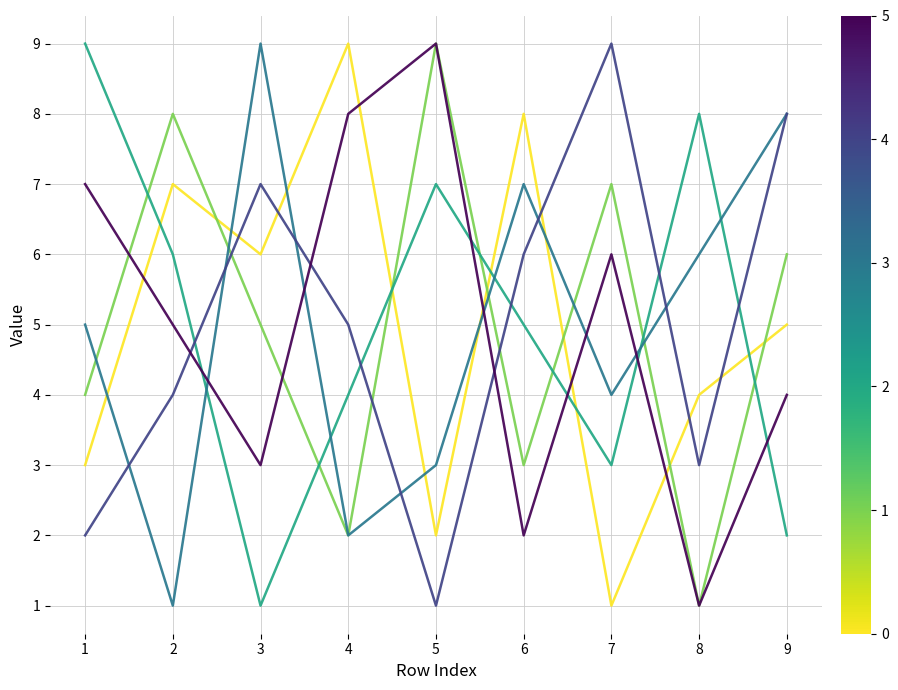

At which category is the sum across all series the highest?

9